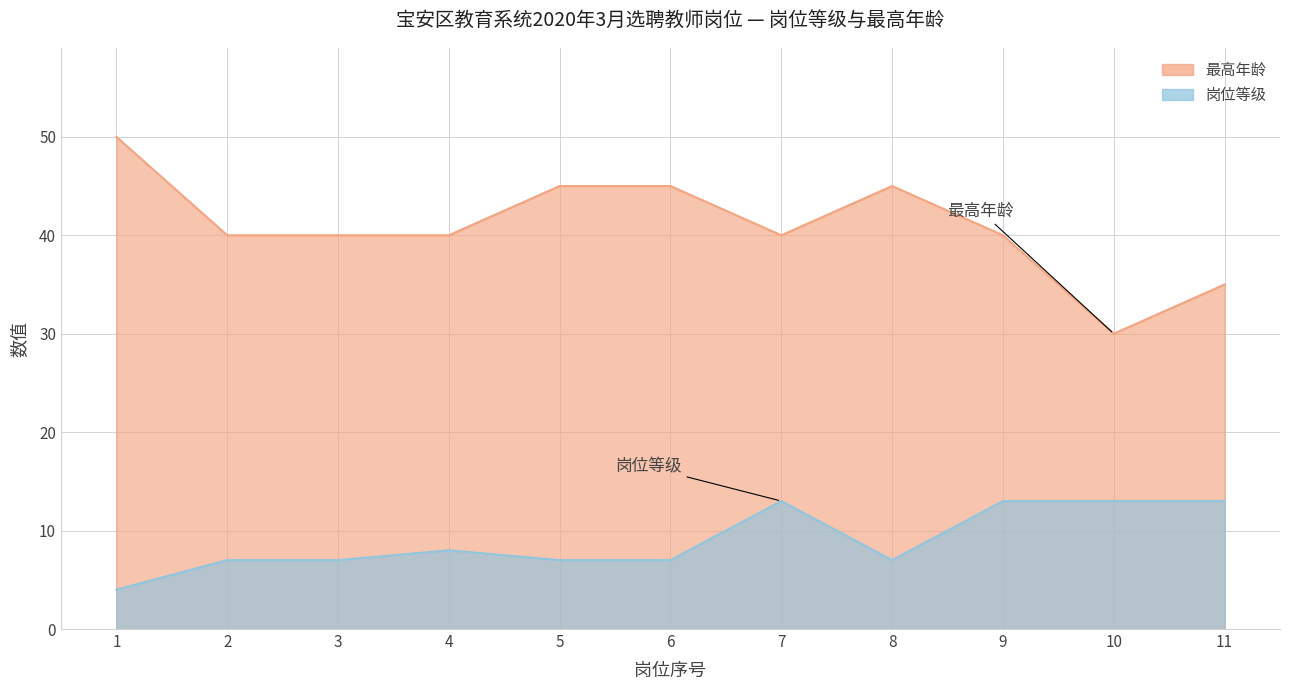

Between 11 and 8, which is larger?

11